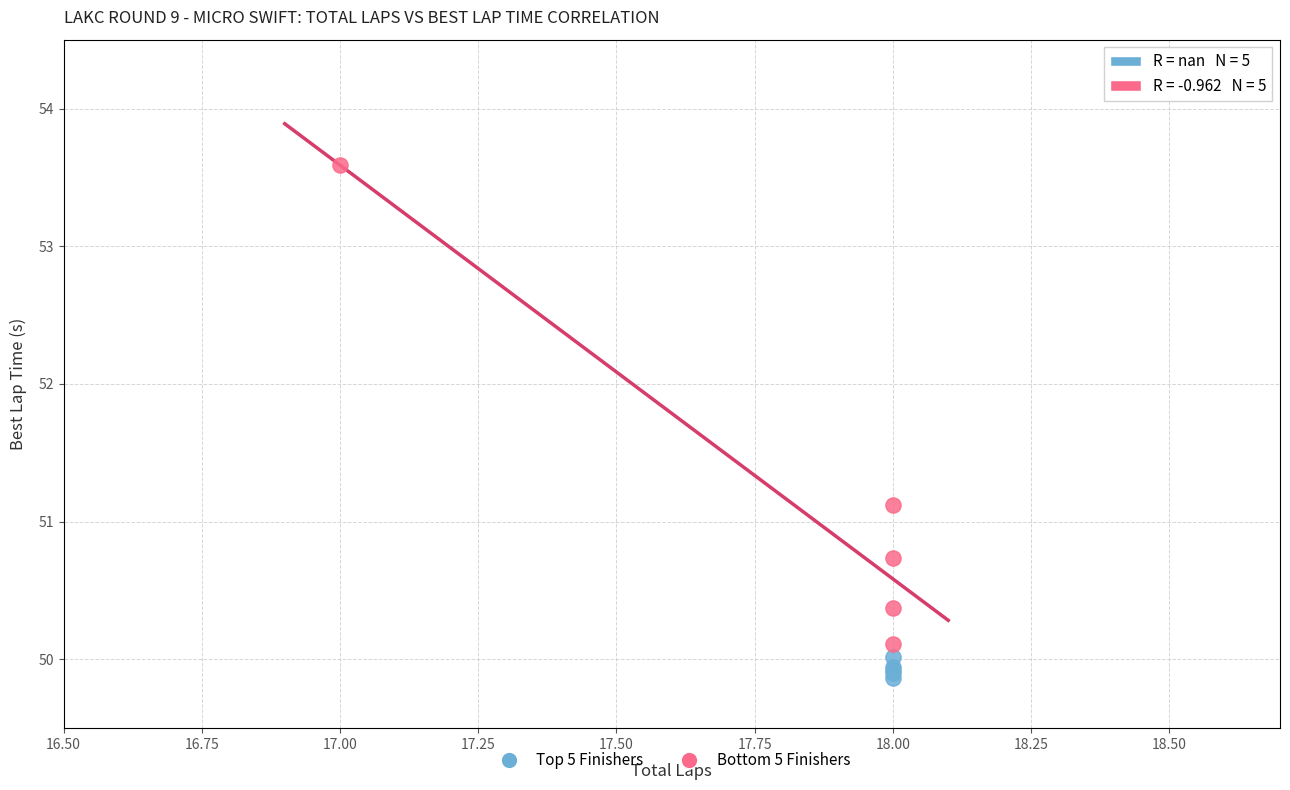

Which series contains the highest Y value?

Bottom 5 Finishers